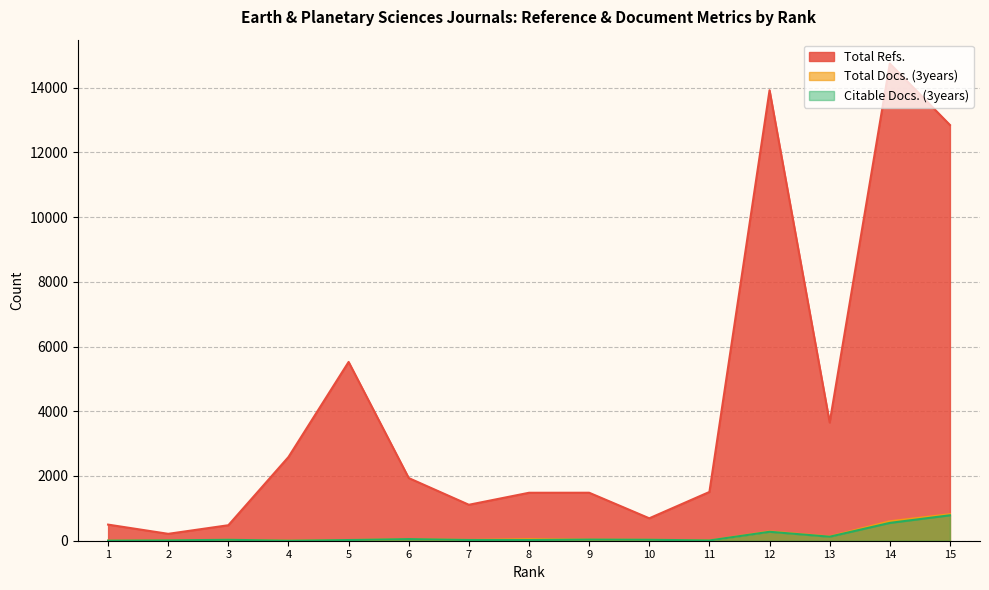

Is it true that Total Docs. (3years) equals 30 at 10?

True